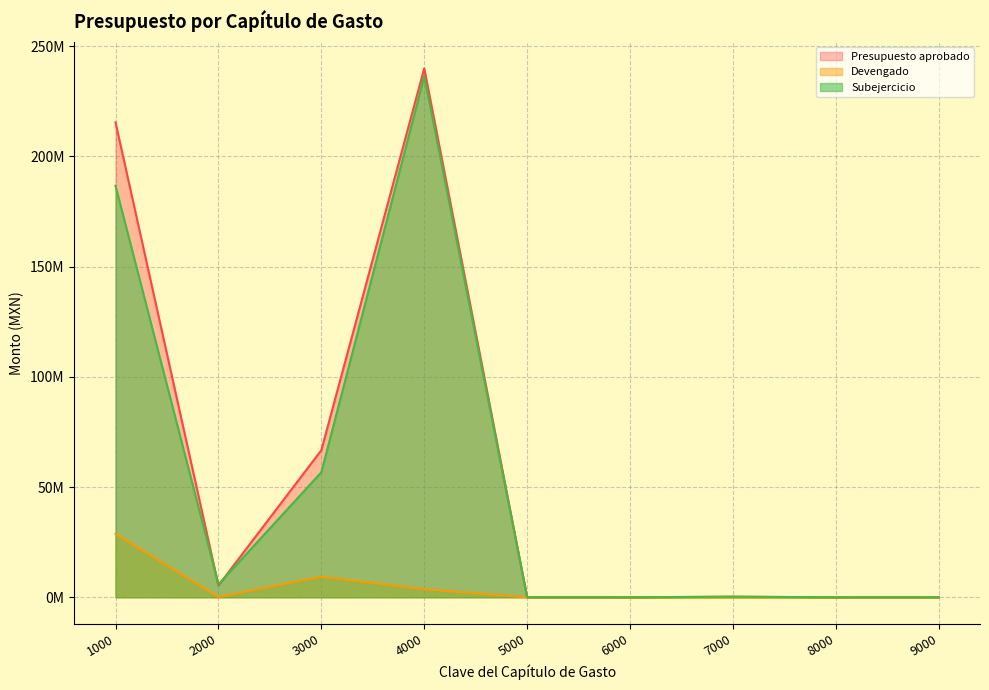

Does the chart have visible grid lines?

Yes